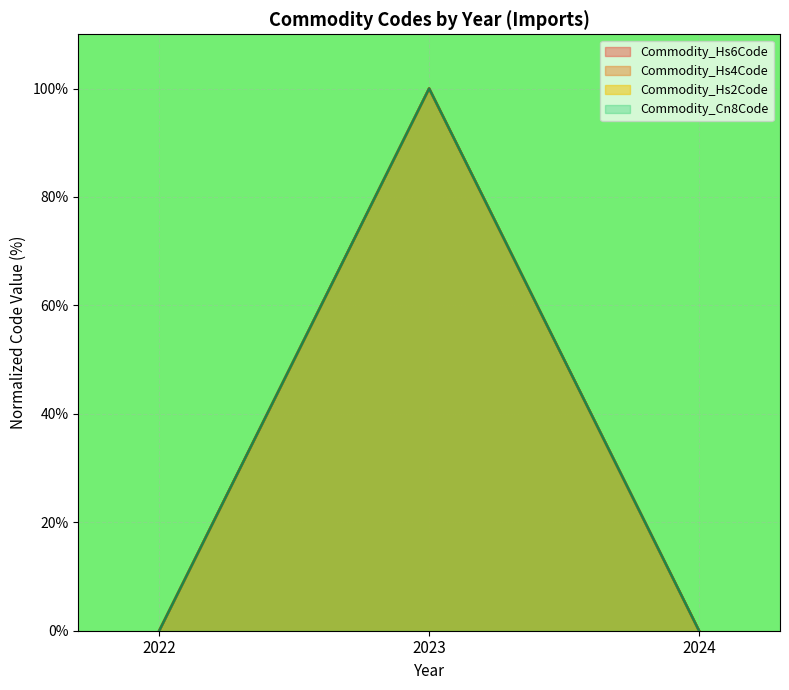

Reading left to right, transcribe all the data shown in this chart.

Commodity_Hs6Code: 2022=0	2023=100	2024=0
Commodity_Hs4Code: 2022=0	2023=100	2024=0
Commodity_Hs2Code: 2022=0	2023=100	2024=0
Commodity_Cn8Code: 2022=0	2023=100	2024=0